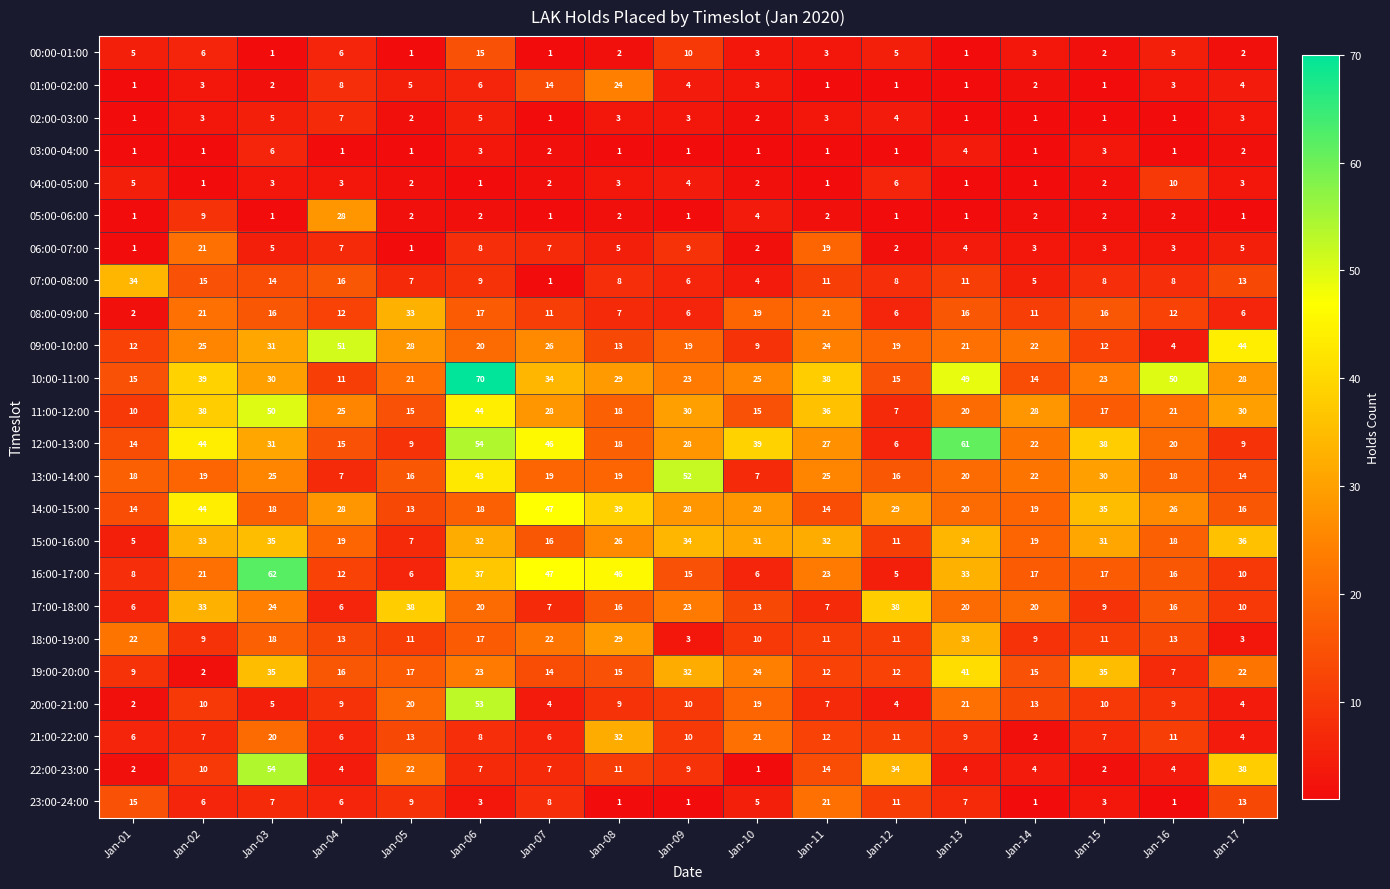

At how many categories does at least one series exceed 18?

17